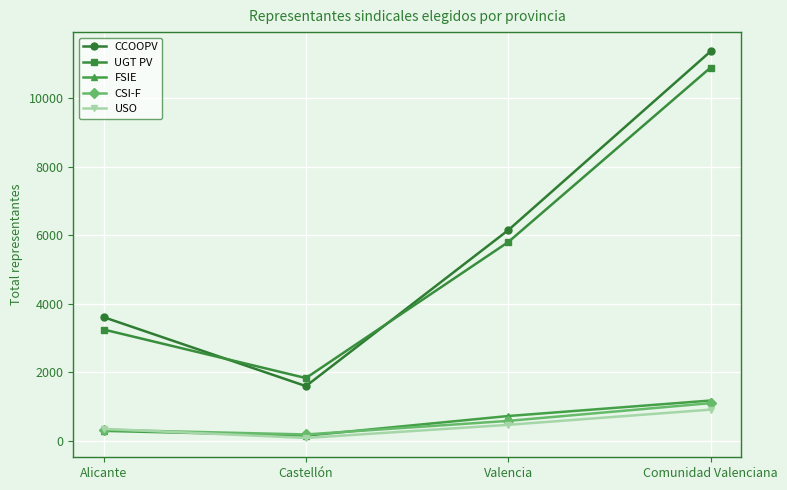

At which category does CSI-F reach its first local valley?

Castellón